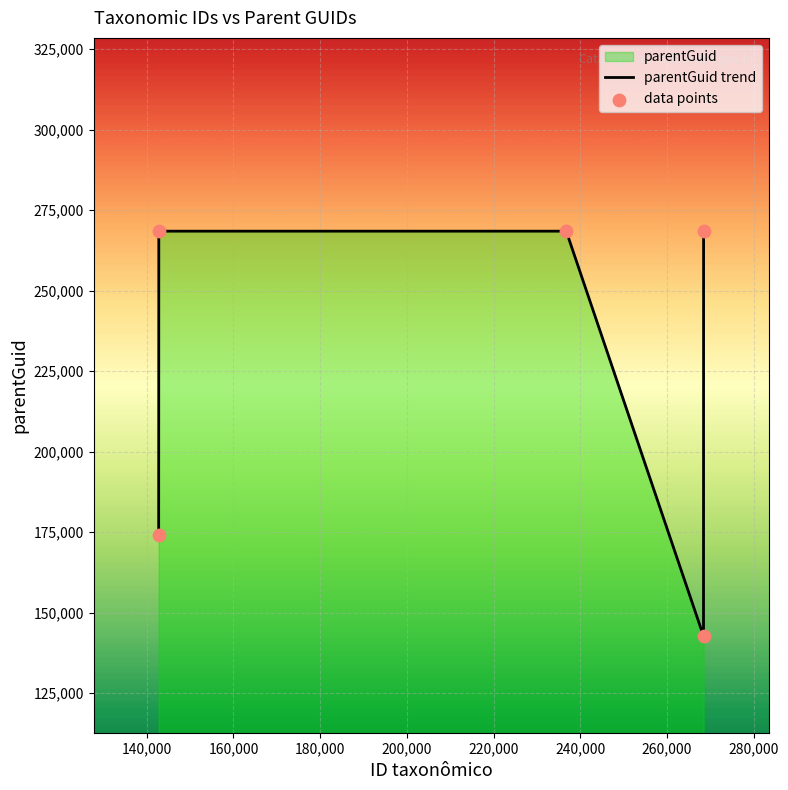

Which series reaches the maximum Y coordinate?

parentGuid trend